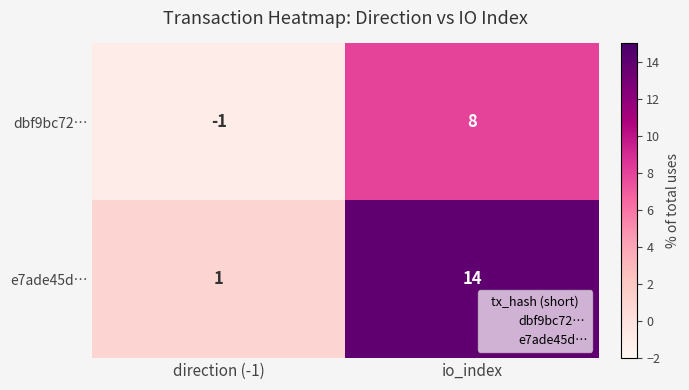

The value of dbf9bc72… at io_index is 8. True or false?

True